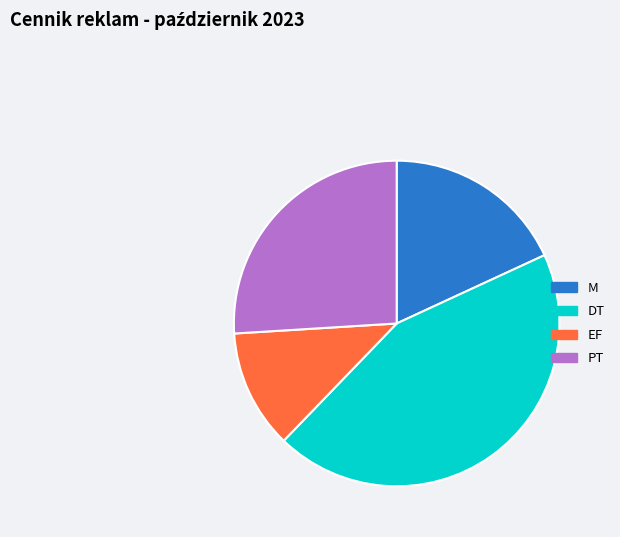

Is the sum of EF and M greater than half?

No